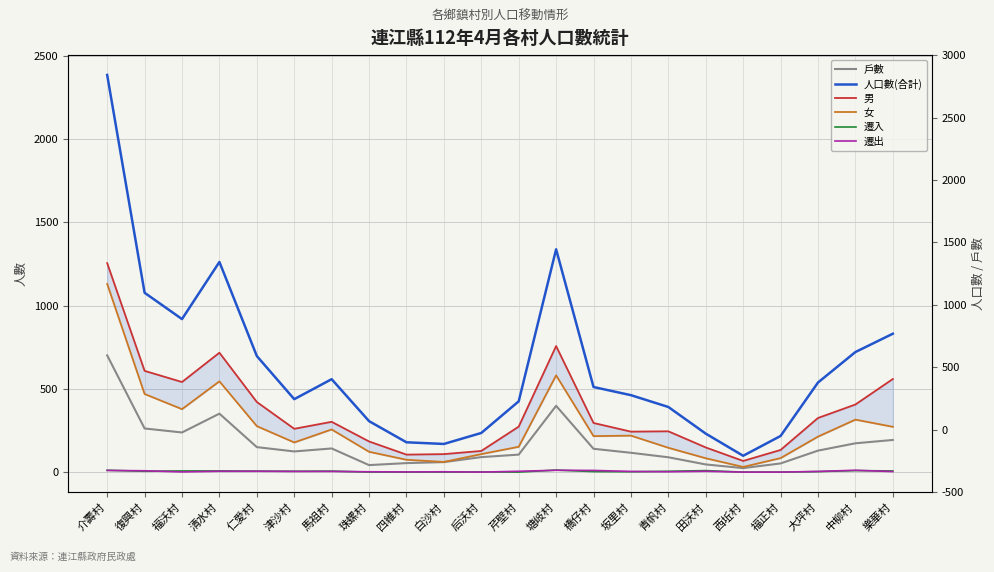

How many categories are shown in the chart?

22